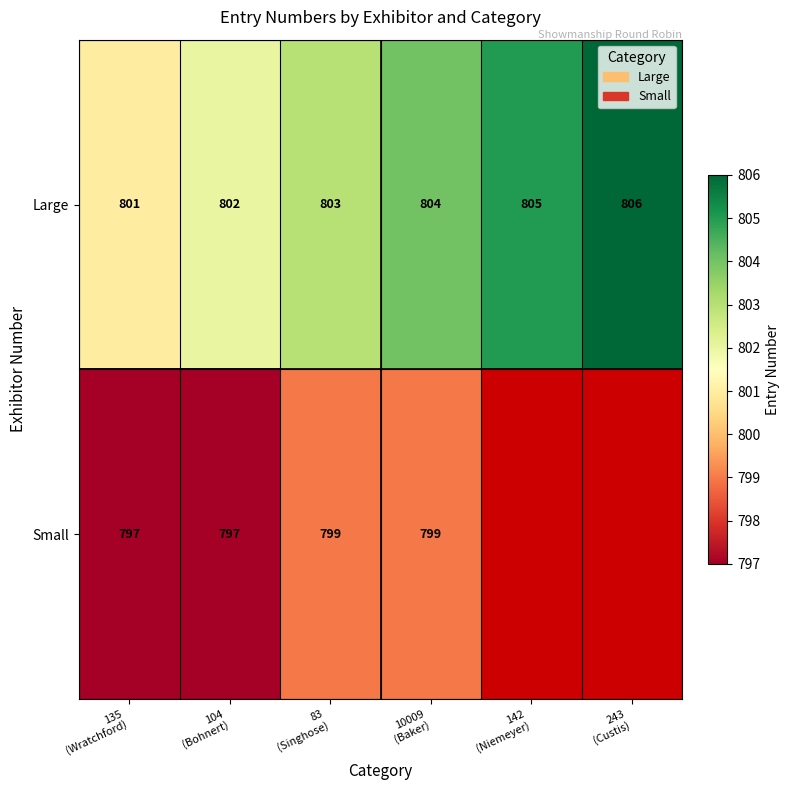

What is the sum of all Large values?

4821